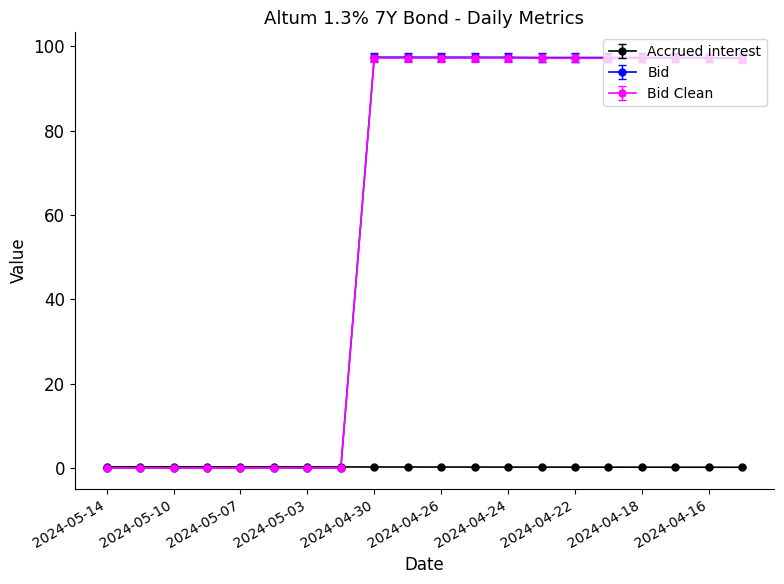

Which series has the largest range (max minus min)?

Bid